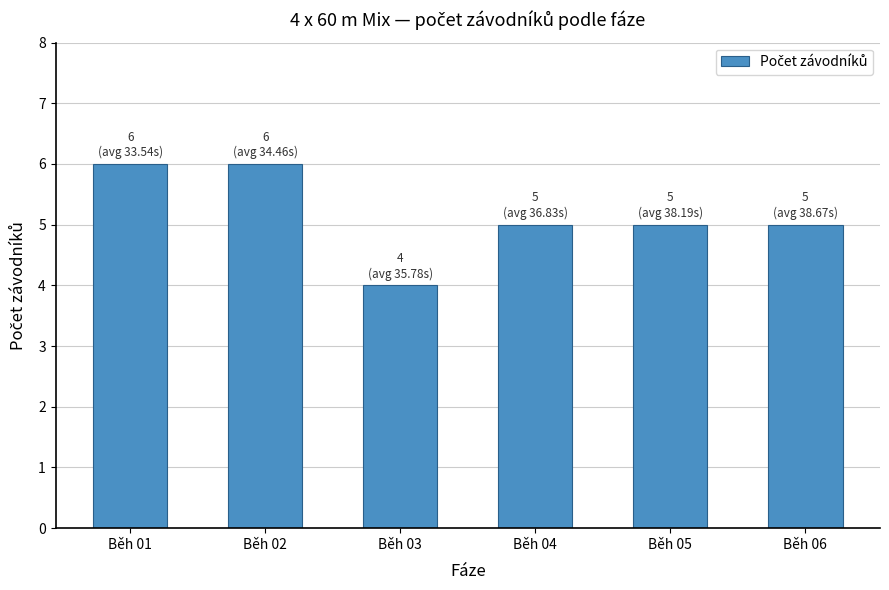

Which has a higher value, Běh 01 or Běh 06?

Běh 01